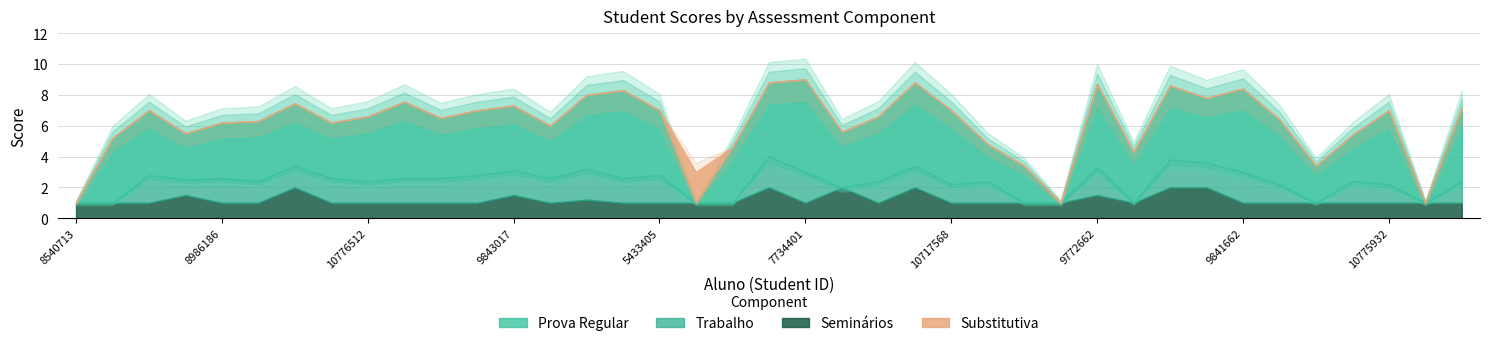

The Prova Regular series shows 3.9 at 10776547. True or false?

True